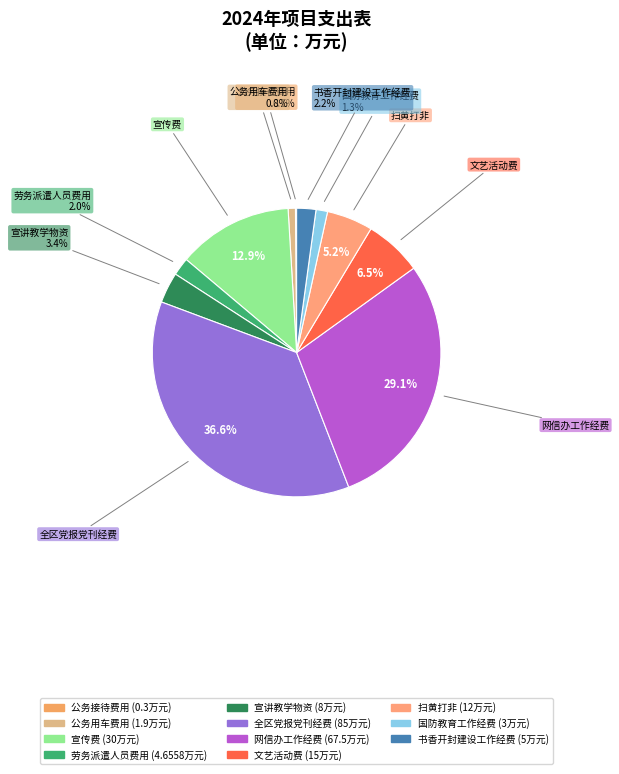

To the nearest percent, what is the difference between the 宣传费 and 网信办工作经费 slice percentages?

16%